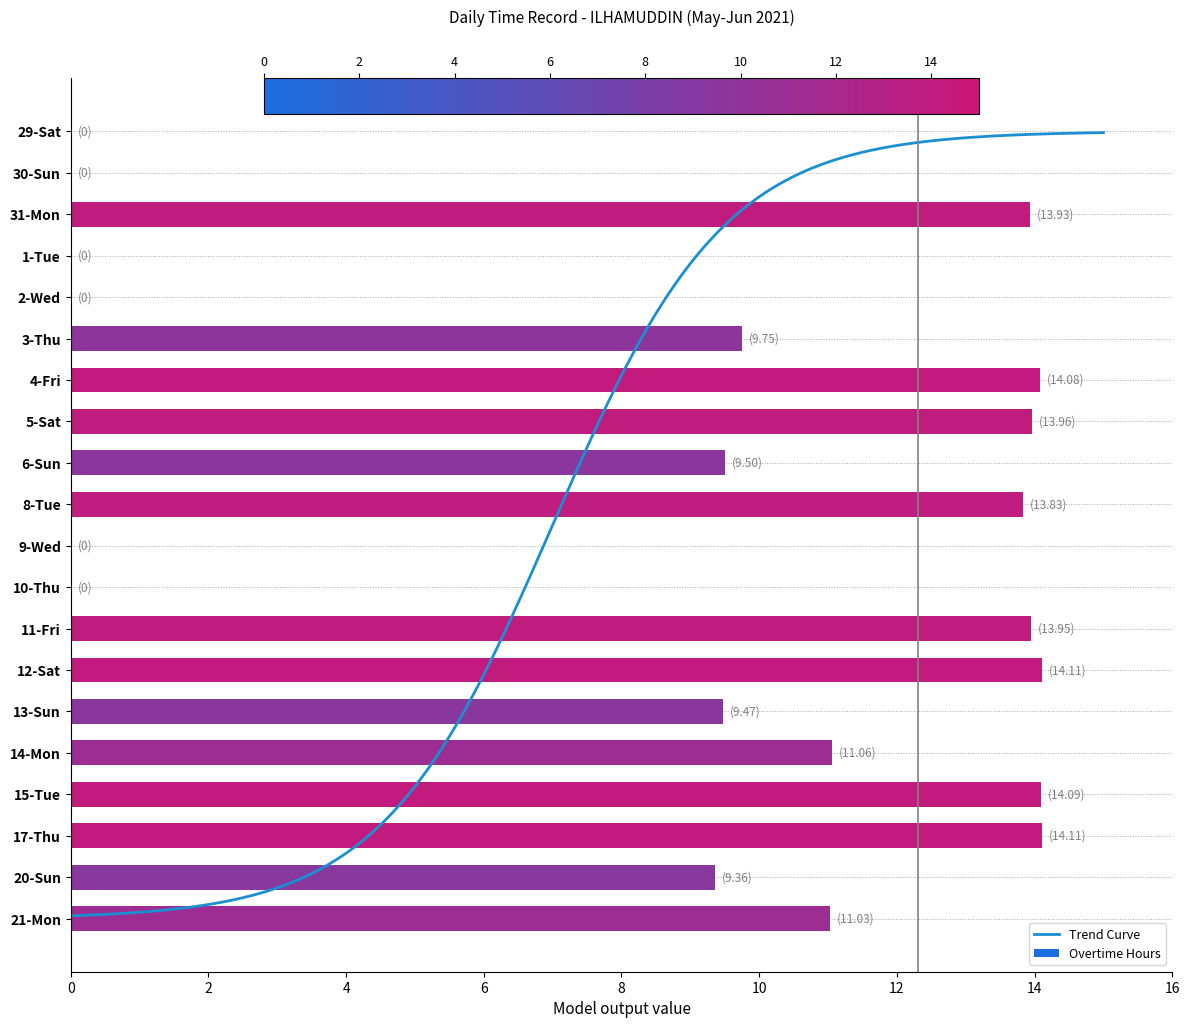

Which label corresponds to the smallest value in the chart?

29-Sat